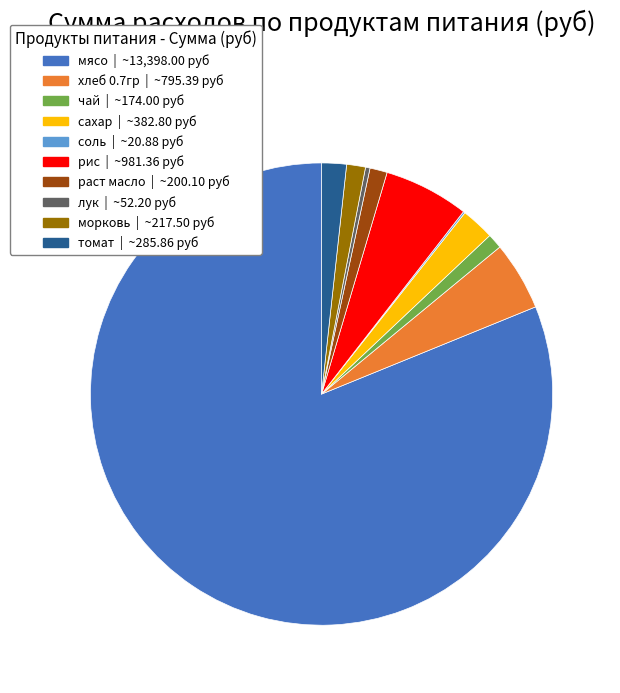

Is there any slice that represents more than half of the pie?

Yes